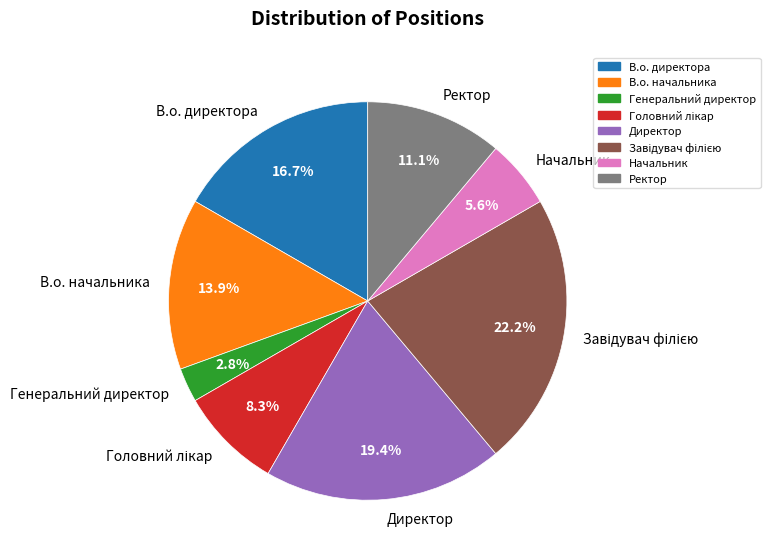

What percentage is the Ректор slice, to the nearest percent?

11%